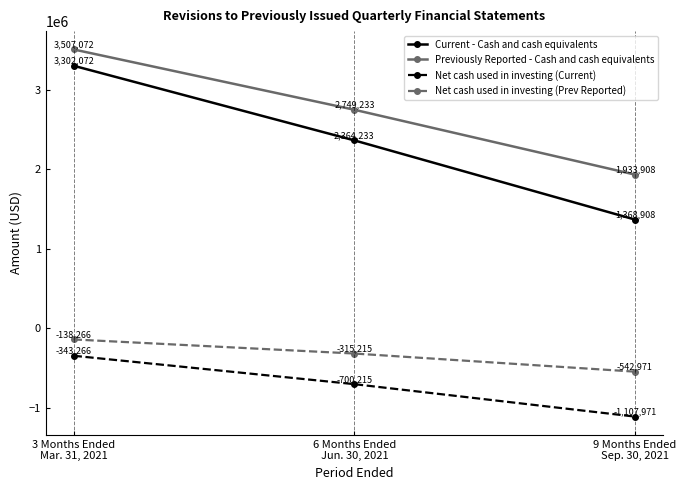

The Net cash used in investing (Current) series shows -1167233 at 6 Months Ended
Jun. 30, 2021. True or false?

False